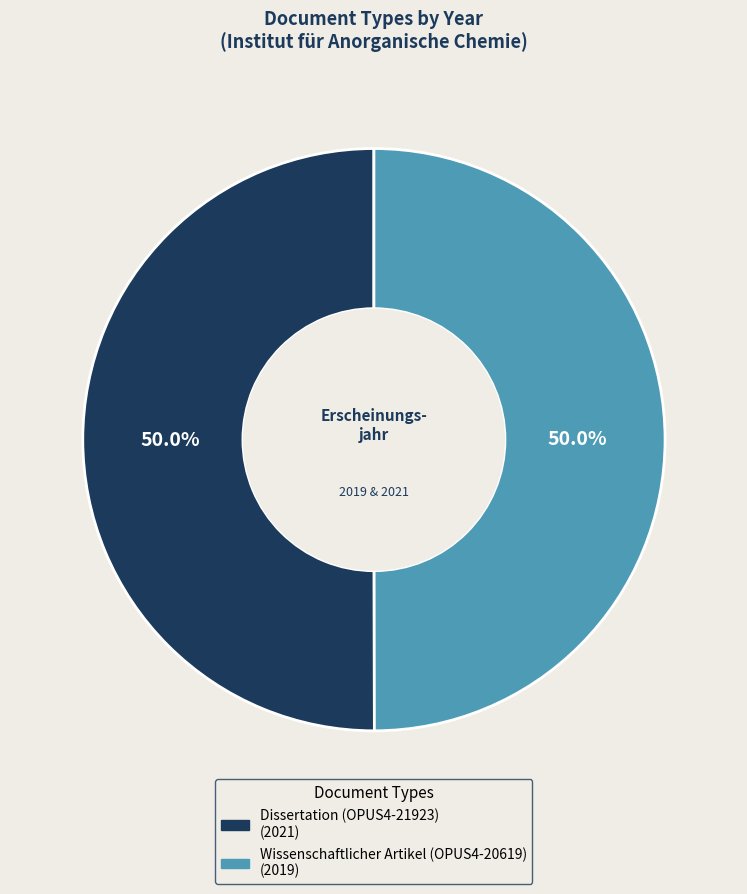

To the nearest percent, what is the average slice percentage?

50%